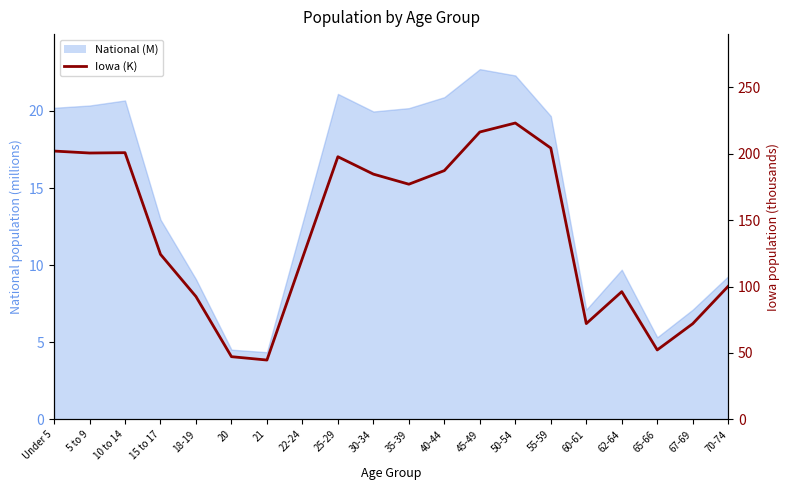

True or false: the data has more than 0 interior local peaks.

True